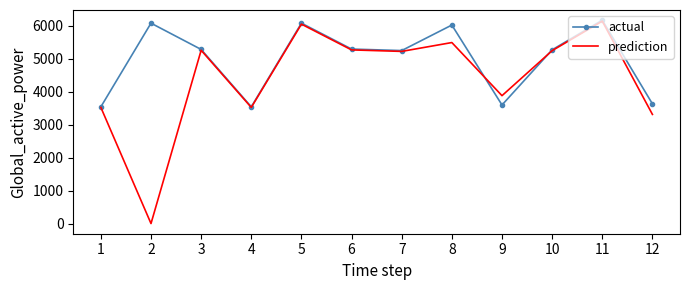

Which series changed the most between 2 and 8?

prediction